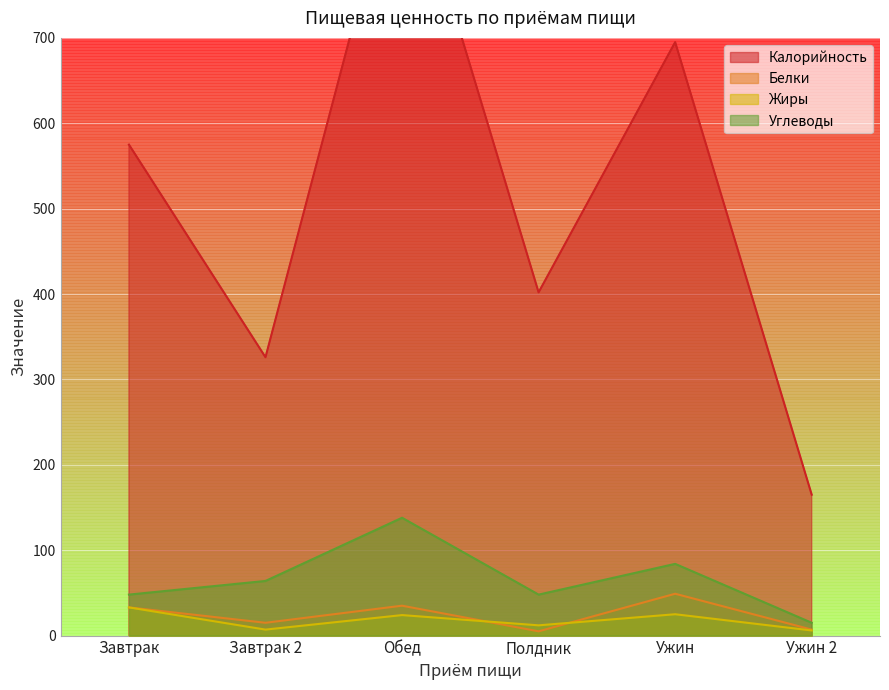

How many values in the Жиры series exceed 24?

2